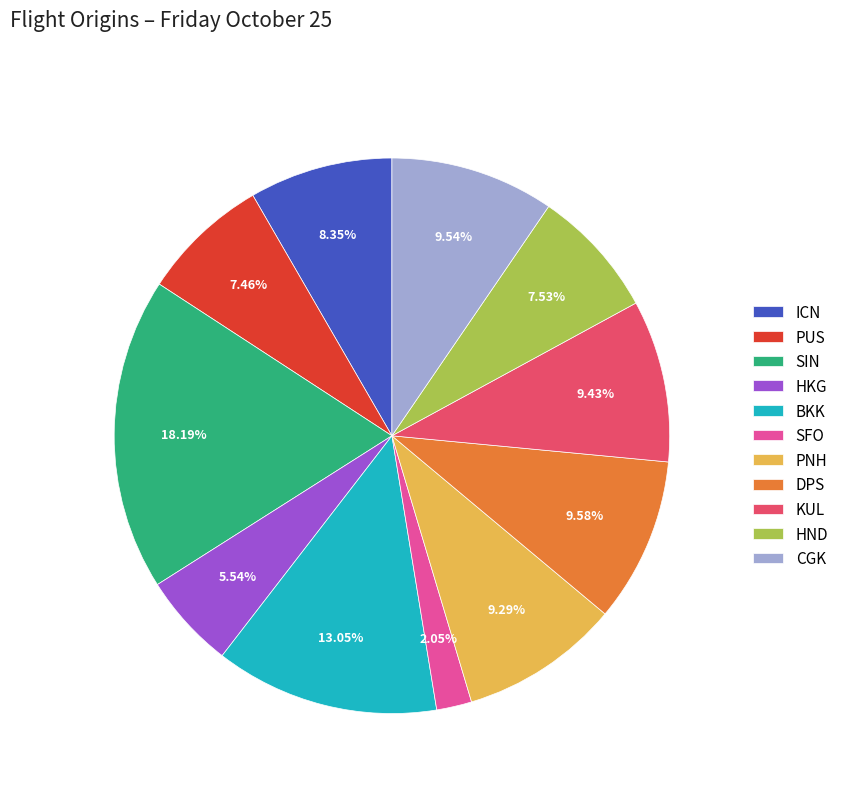

Does any single category account for the majority?

No